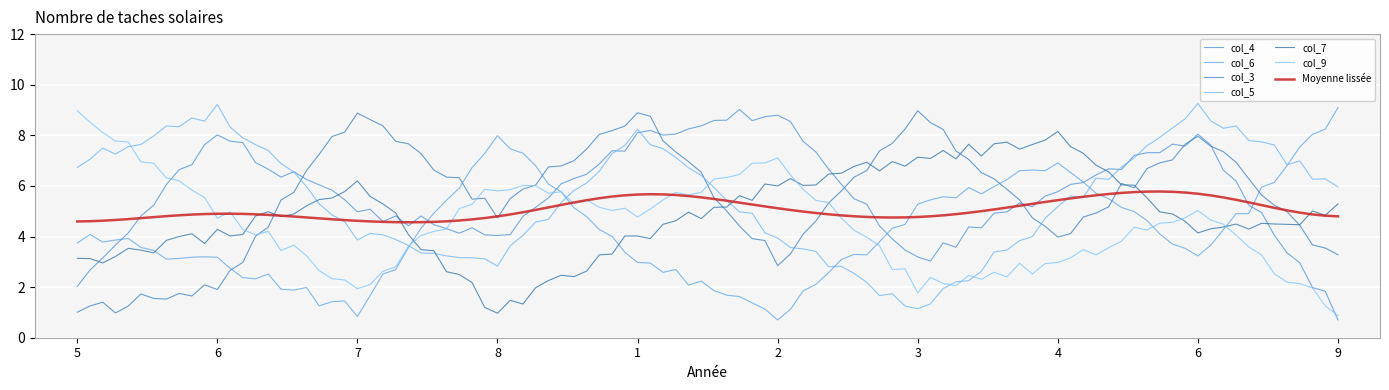

What is the average value of the col_6 series?

4